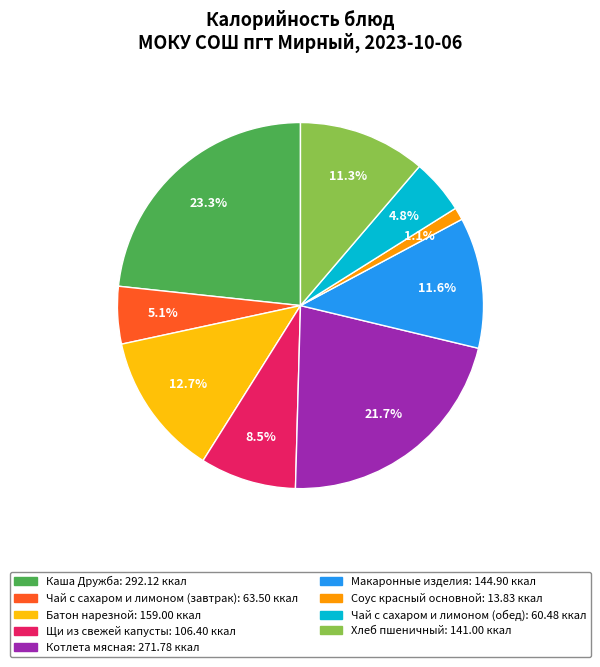

How many segments does this pie chart have?

9